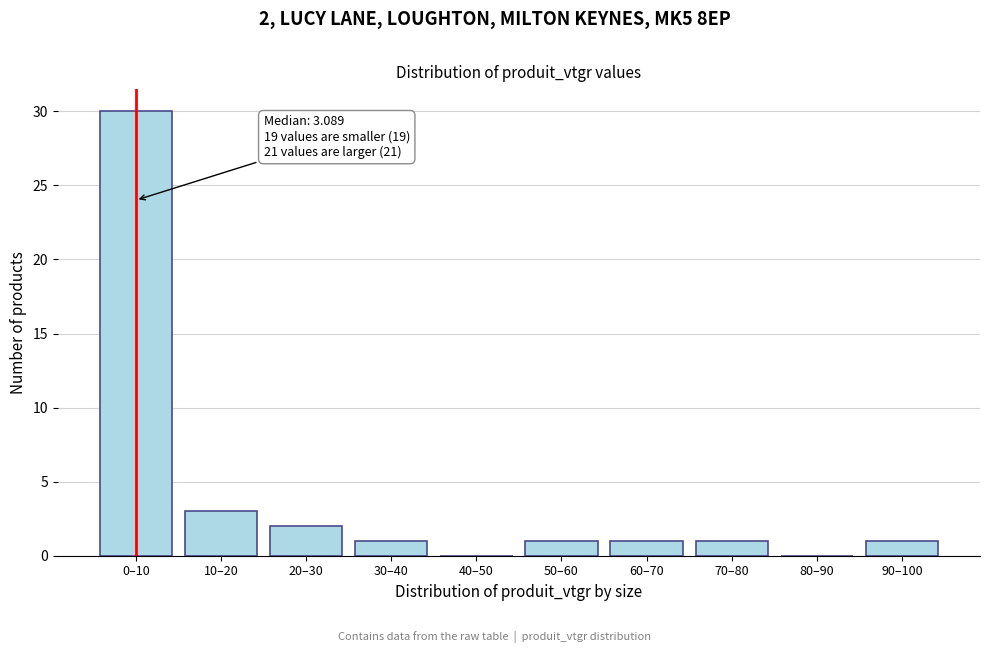

Reading right to left, what are all the values shown in this chart?

90–100=1	80–90=0	70–80=1	60–70=1	50–60=1	40–50=0	30–40=1	20–30=2	10–20=3	0–10=30